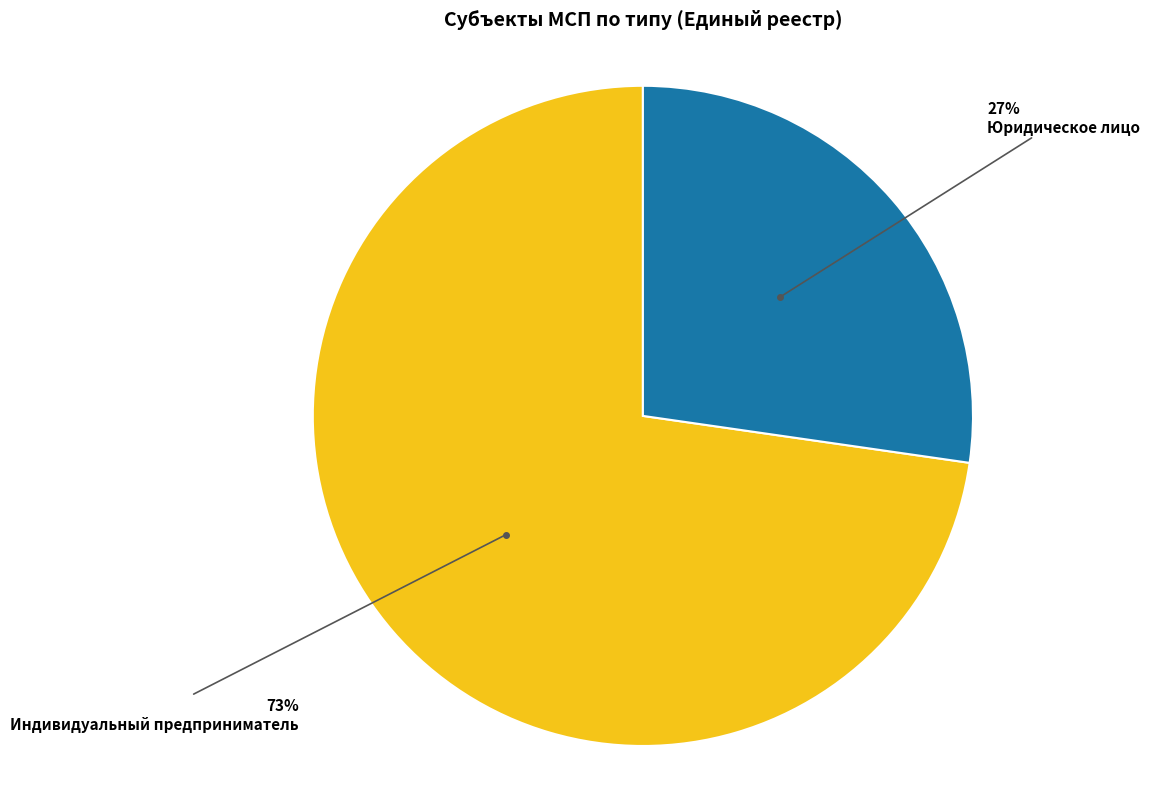

Which category has the biggest portion of the pie?

Индивидуальный предприниматель